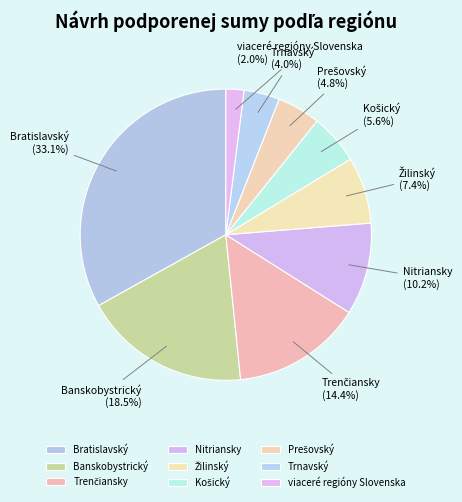

What percentage is the Nitriansky slice, to the nearest percent?

10%